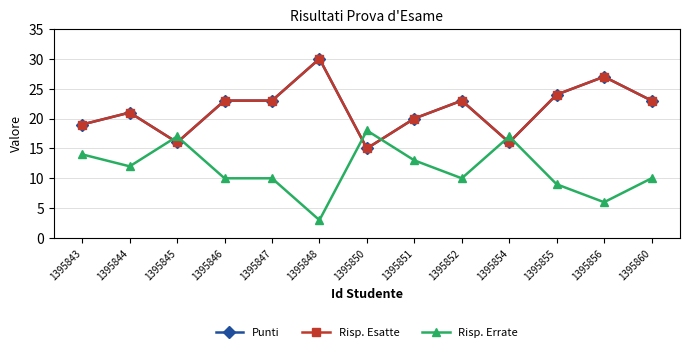

What value does the Risp. Errate series have at 1395843, to the nearest 5?

15